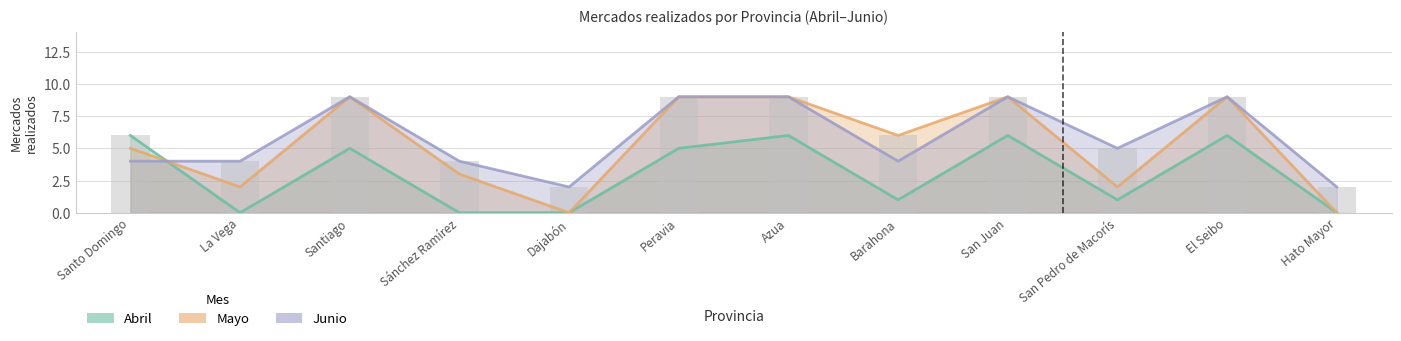

List the series in order of their overall mean, highest first.

Junio, Mayo, Abril